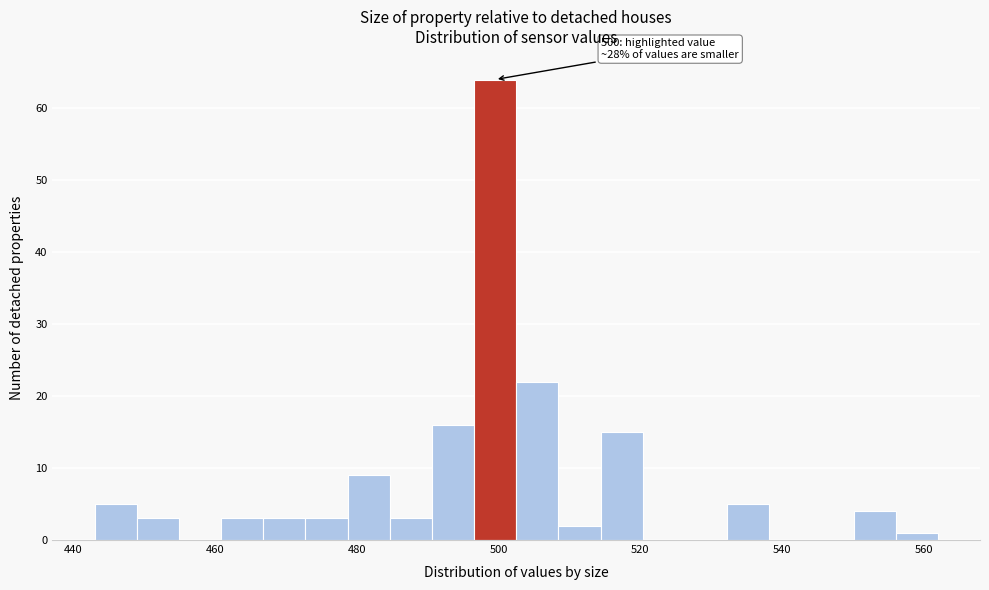

Read against the x-axis, roughly where is the centre of the tallest bar?

500